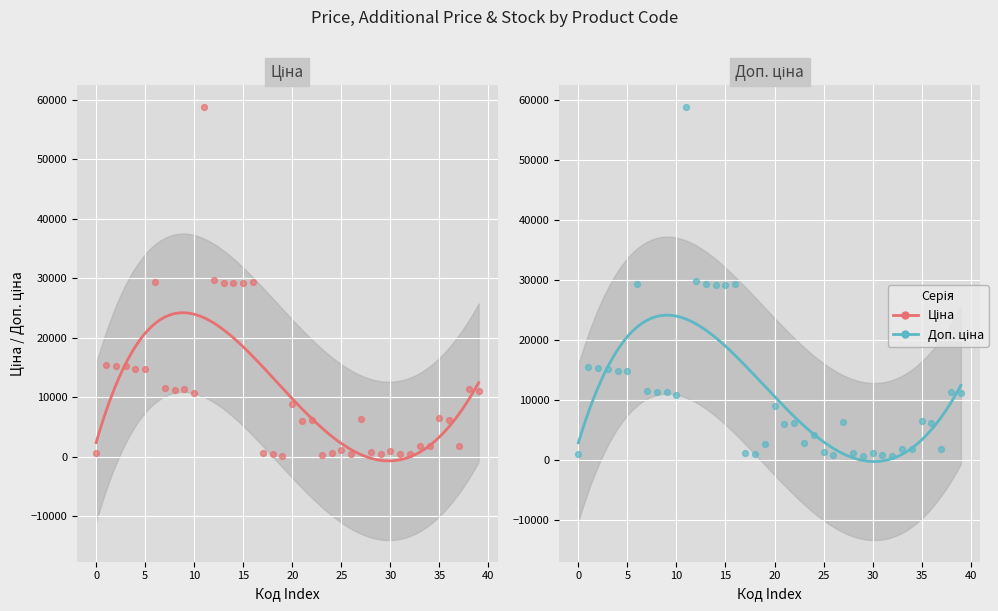

What are all the series names shown in the legend?

Ціна, Доп. ціна